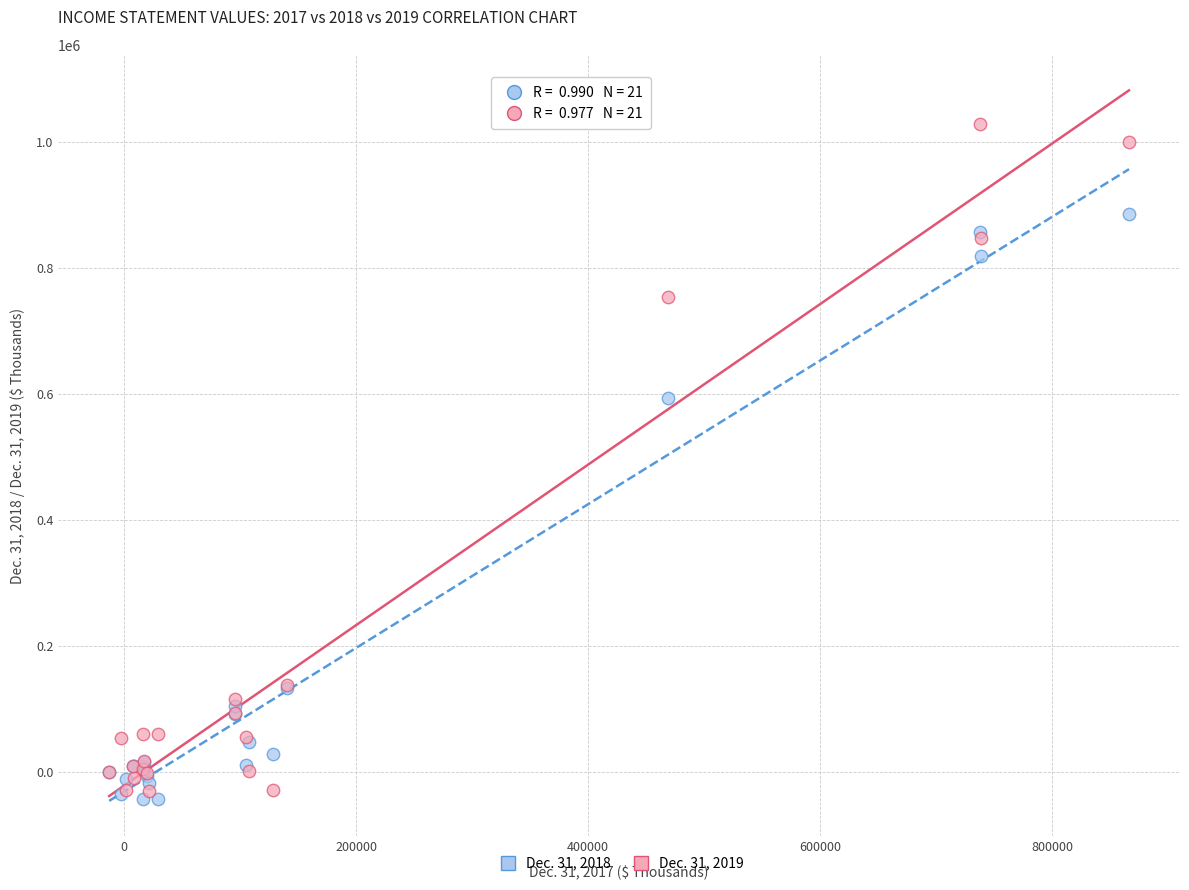

Which series contains the highest Y value?

Dec. 31, 2019